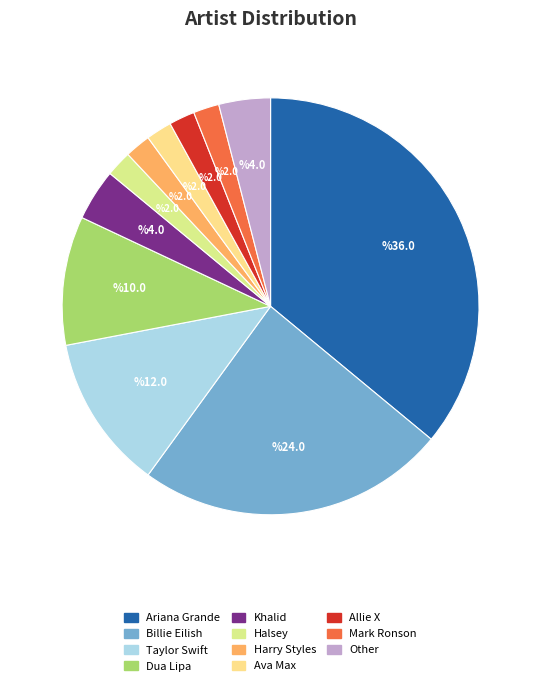

Rank the categories by value from lowest to highest.

Halsey, Harry Styles, Ava Max, Allie X, Mark Ronson, Khalid, Other, Dua Lipa, Taylor Swift, Billie Eilish, Ariana Grande